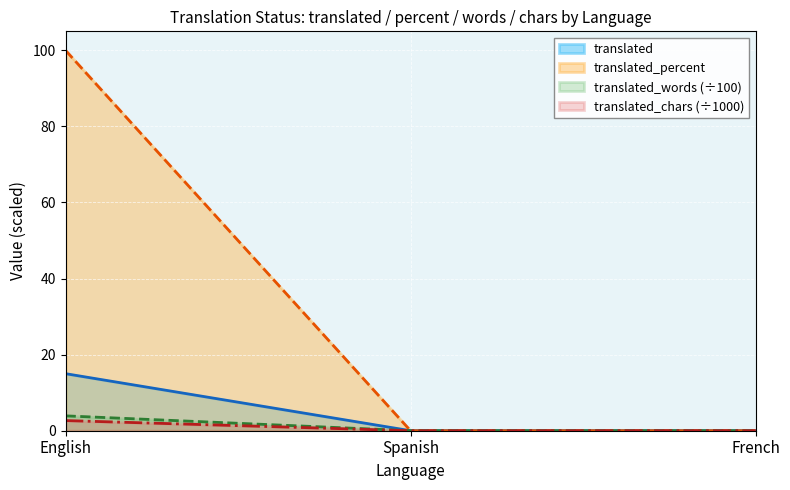

The value of translated_percent at English is 146.7. True or false?

False